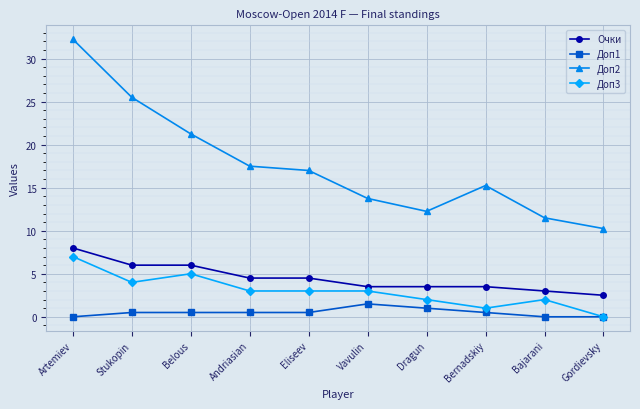

What is the label of the 3rd point from the right?

Bernadskiy